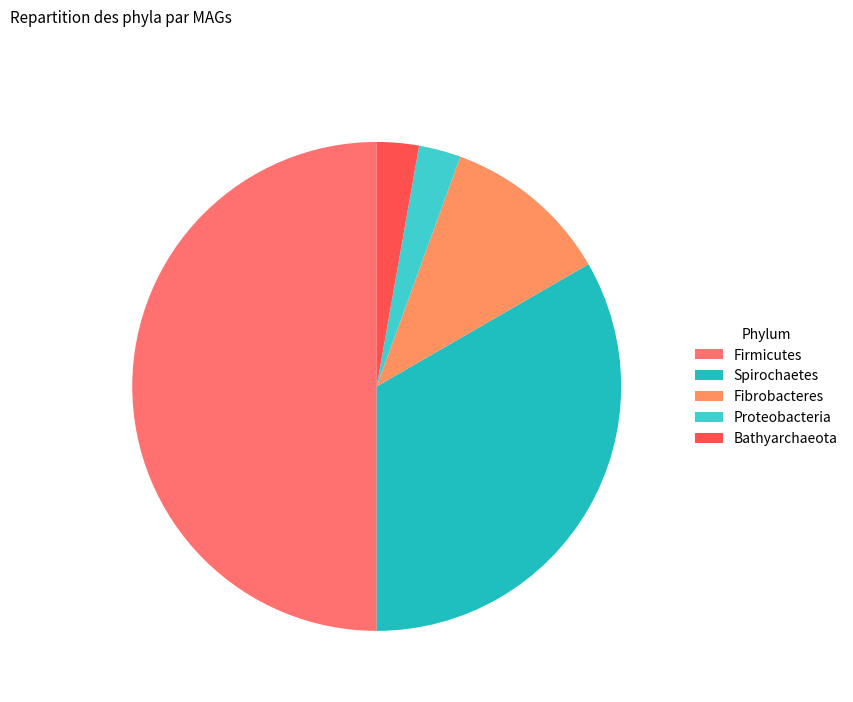

Combined, what portion of the pie is Spirochaetes and Firmicutes?

83.3%